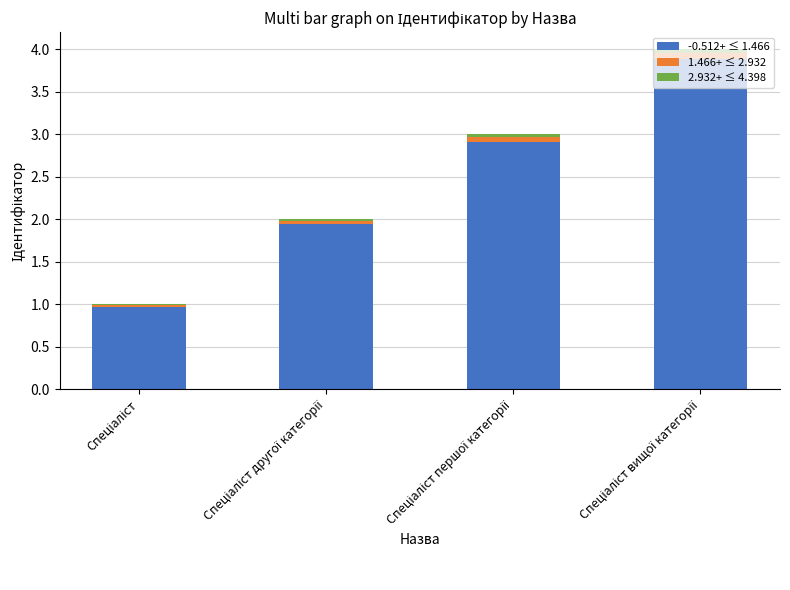

What is the maximum value for -0.512+ ≤ 1.466?

3.9